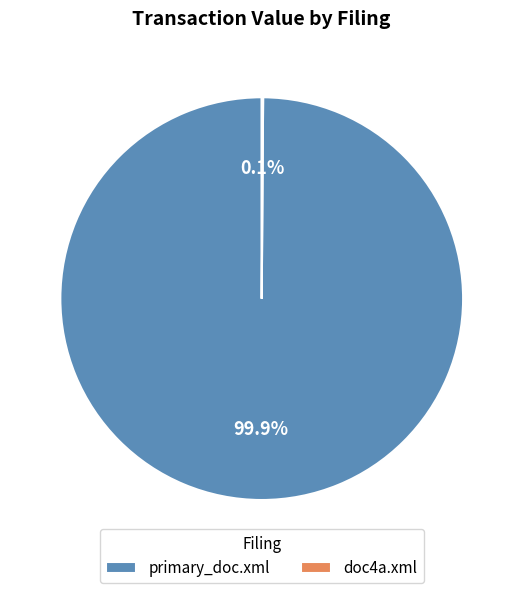

Which category accounts for the majority?

primary_doc.xml